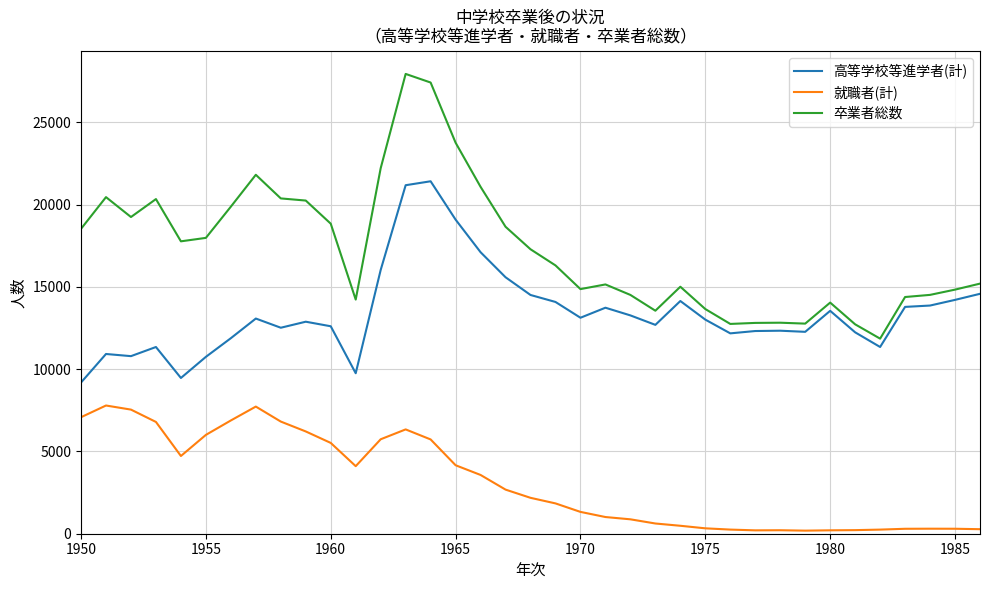

Rank the series by their average value, from highest to lowest.

卒業者総数, 高等学校等進学者(計), 就職者(計)